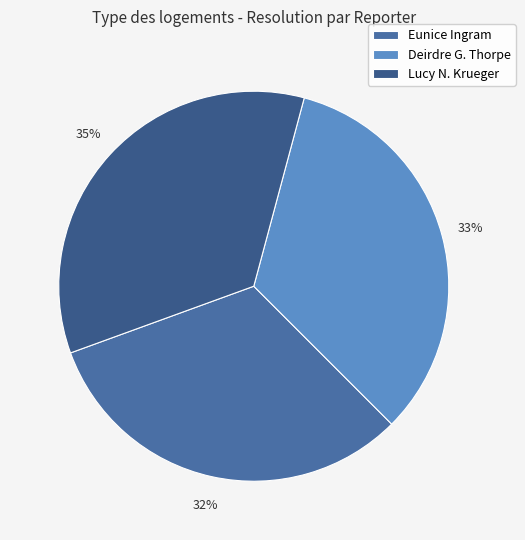

What is the largest slice in the pie chart?

Lucy N. Krueger